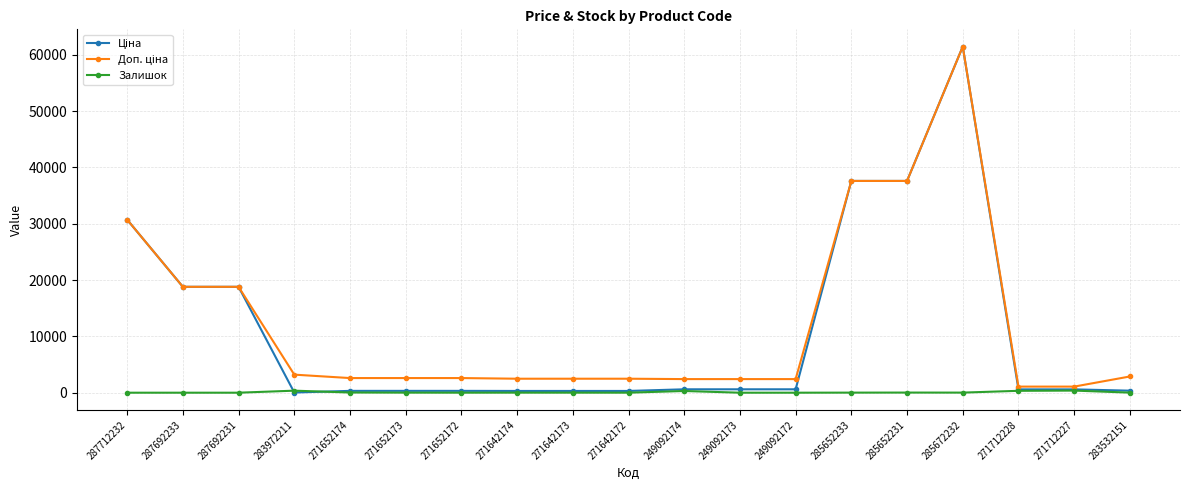

What is the total value across all series at 287692233?

37593.6